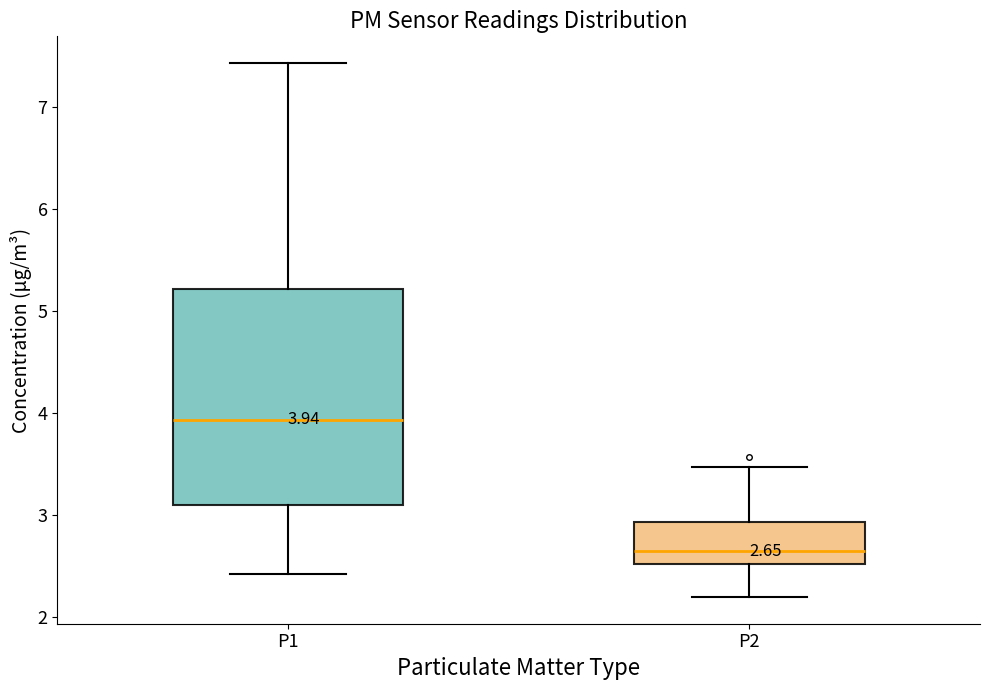

Which box's median line is the highest?

P1